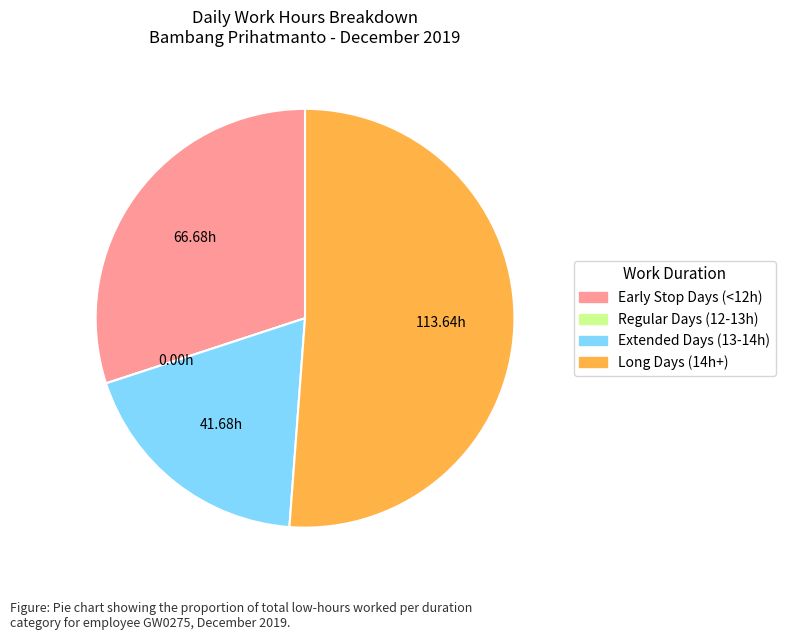

Is there a majority slice in this chart?

Yes